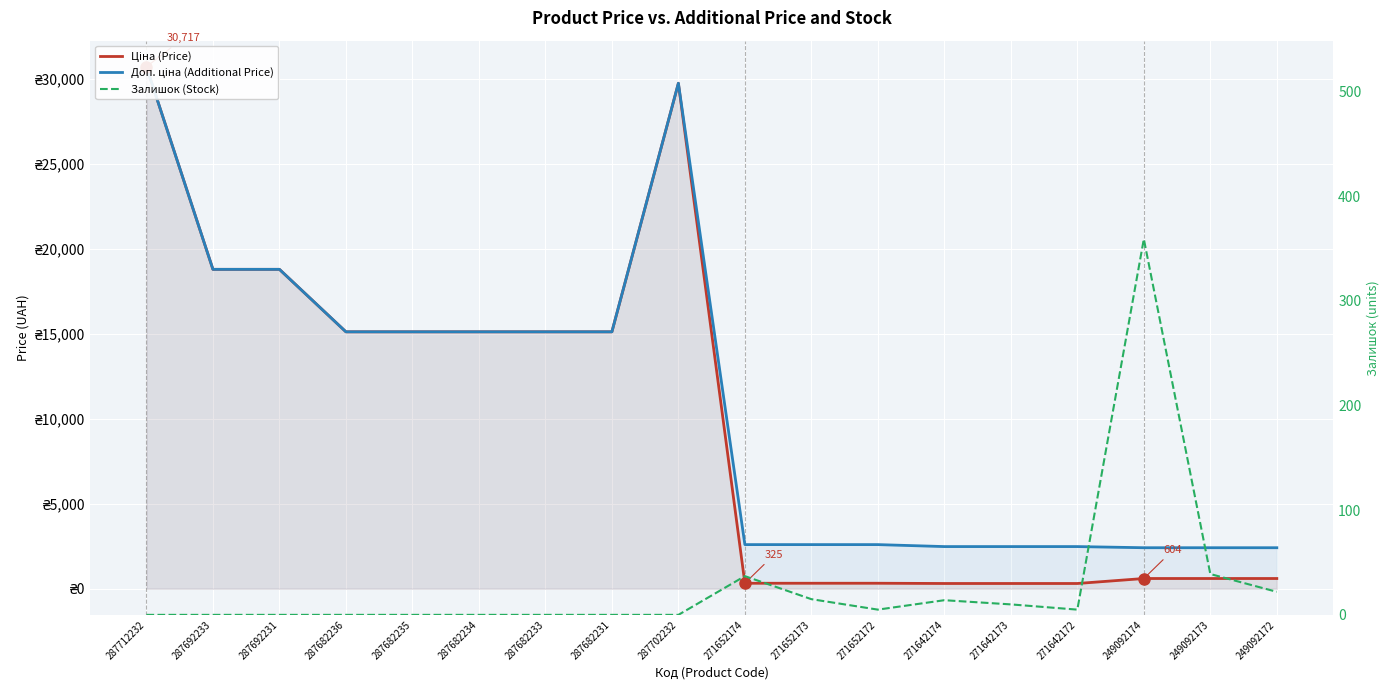

What is the average value of the Залишок (Stock) series?

28.1